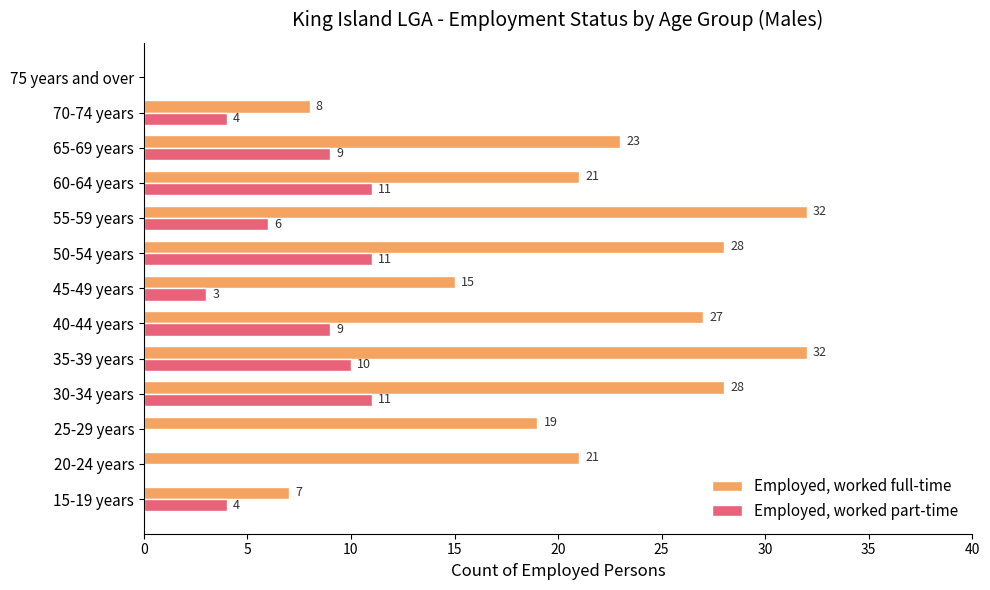

The Employed, worked full-time series shows 28 at 50-54 years. True or false?

True